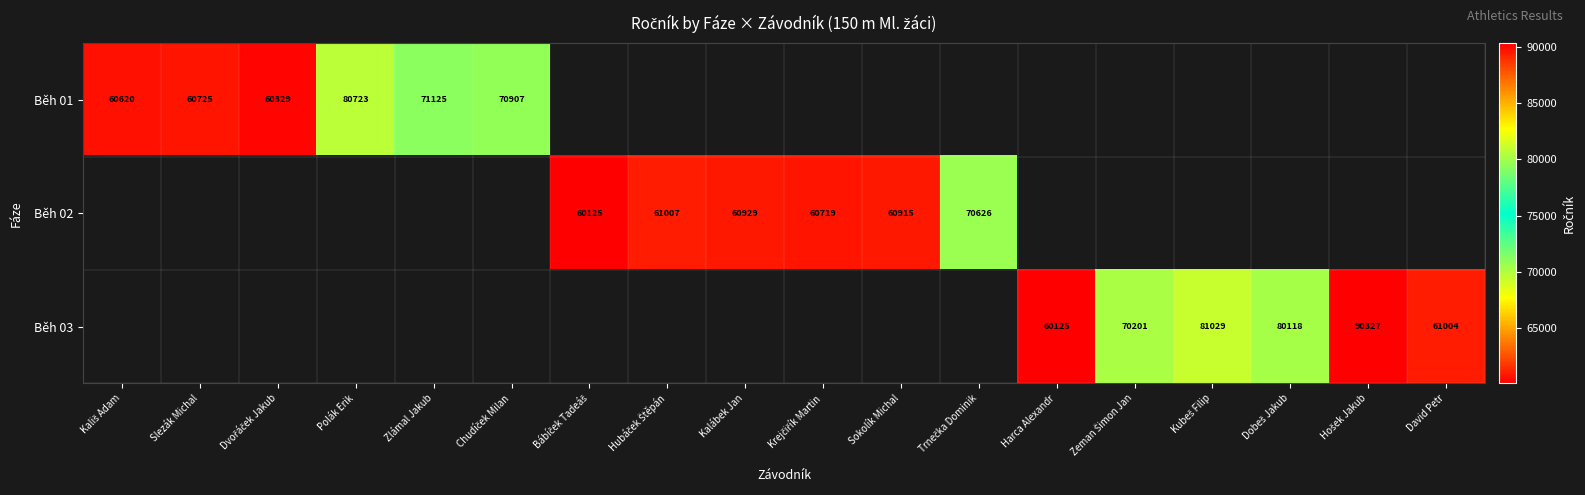

Is it true that Běh 01 equals 71125 at Zlámal Jakub?

True